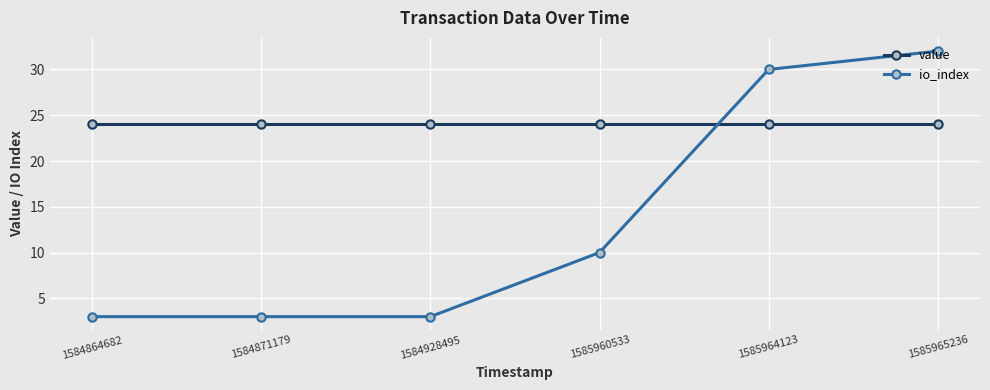

Reading left to right, transcribe all the data shown in this chart.

value: 1584864682=24.1	1584871179=24.1	1584928495=24.1	1585960533=24.1	1585964123=24.1	1585965236=24.1
io_index: 1584864682=3.0	1584871179=3.0	1584928495=3.0	1585960533=10.0	1585964123=30.0	1585965236=32.0